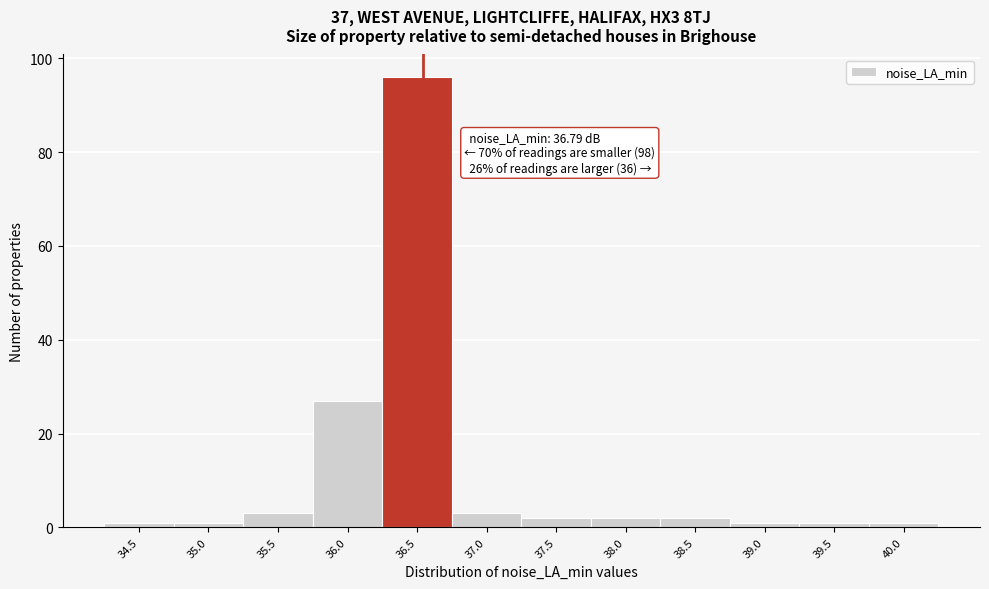

Reading left to right, what are all the values shown in this chart?

1	1	3	27	96	3	2	2	2	1	1	1